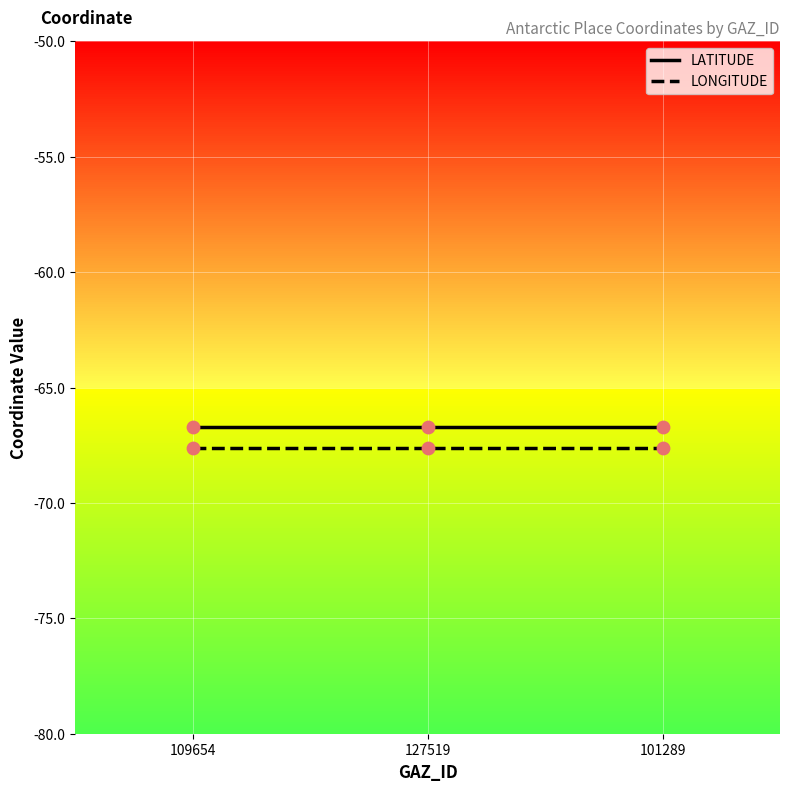

What is the spread (max minus min) of values at 127519?

0.9